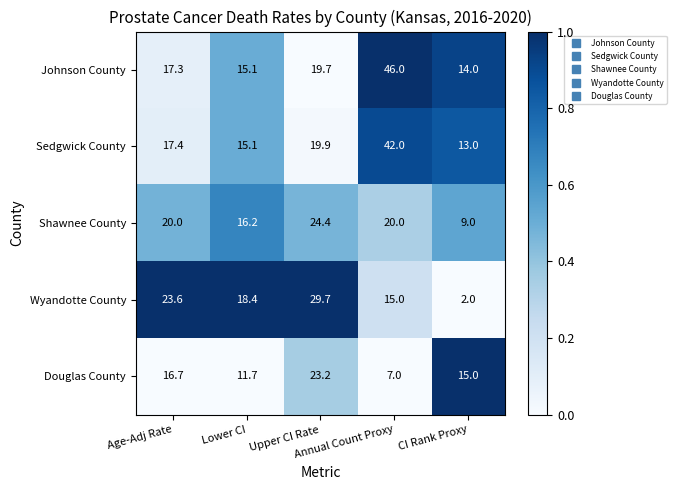

What is the sum of all Johnson County values?

112.1